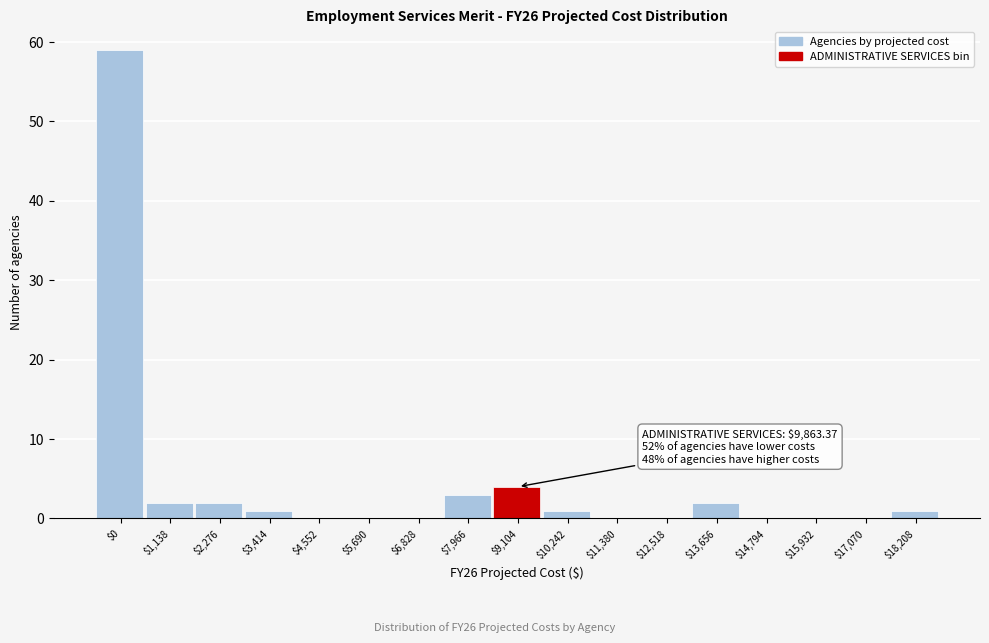

True or false: the data shows -20 at $17,070.

False